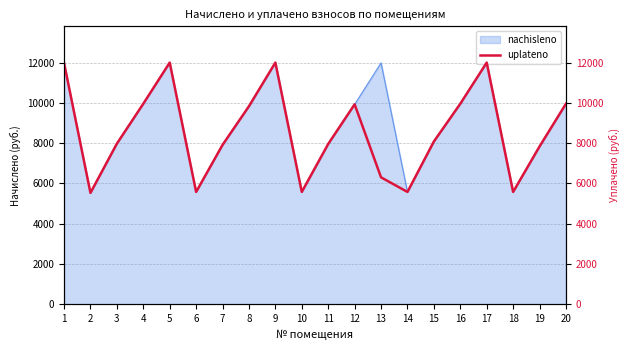

Between 5 and 9, which is larger?

5